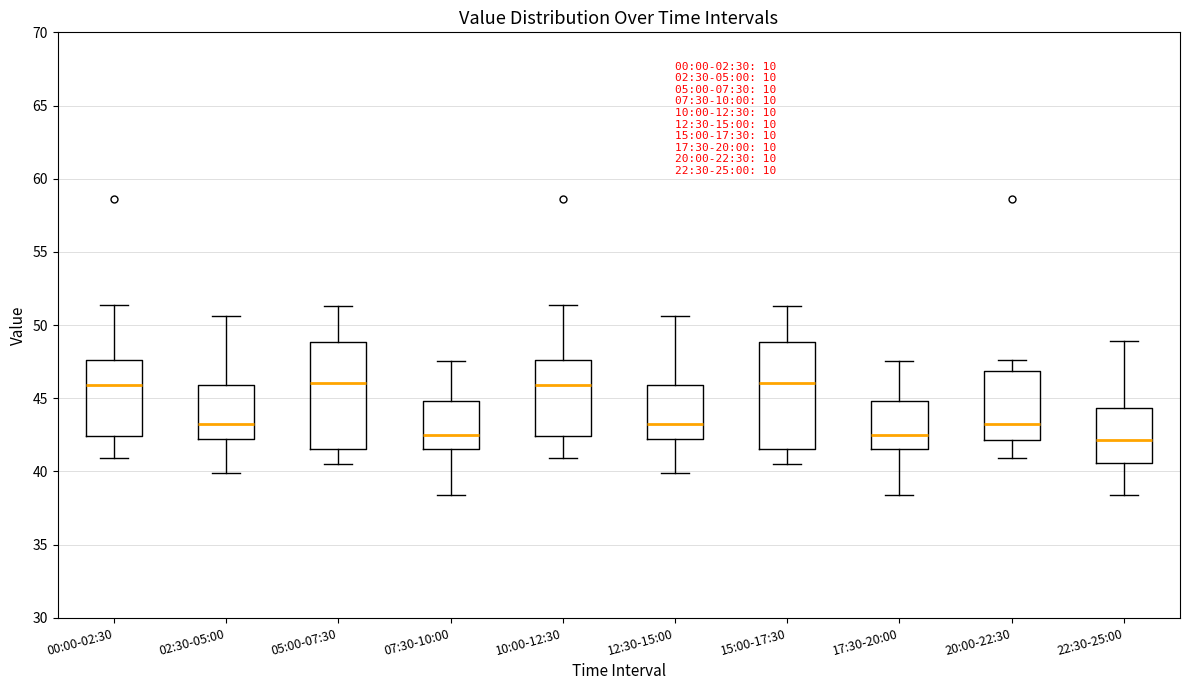

Where is the upper edge of the box for 07:30-10:00 on the y-axis? The values are not printed on the chart, so give them approximately, as read against the axis.

45.0